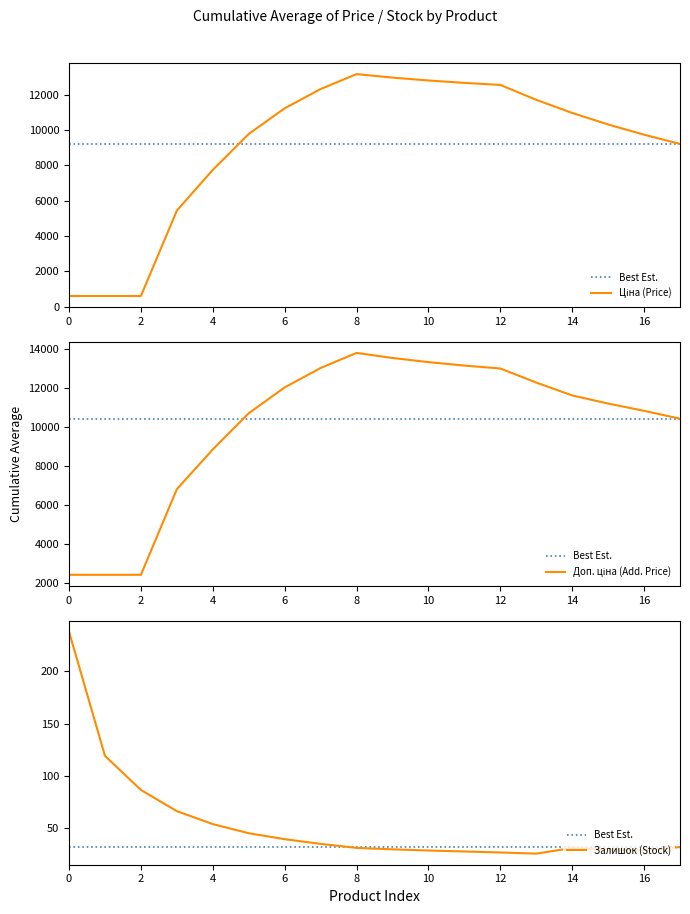

Is it true that Залишок (Stock) equals 30.7 at 14?

True